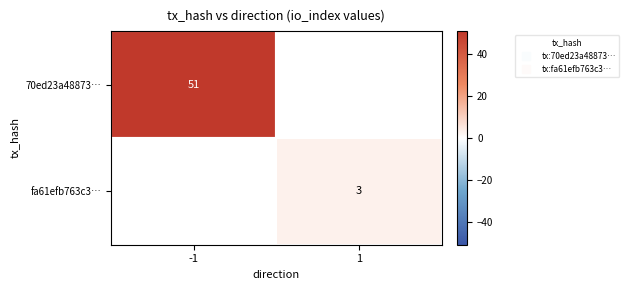

What is the minimum value shown in the chart?

3.0